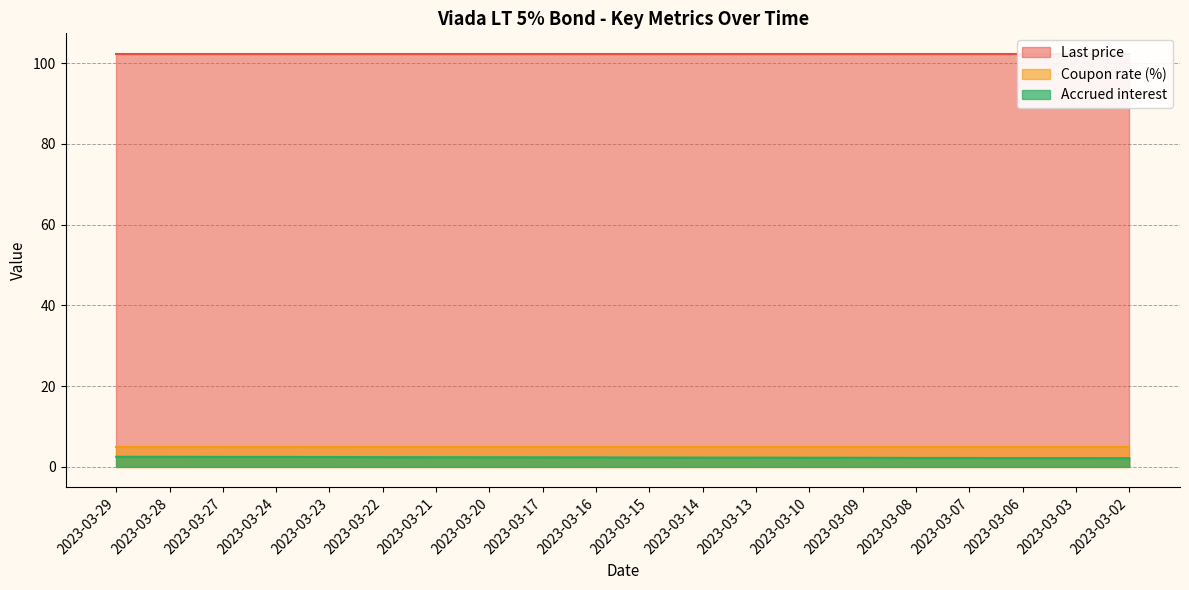

Reading right to left, extract all data points from this chart.

2023-03-02=2.1	2023-03-03=2.2	2023-03-06=2.2	2023-03-07=2.2	2023-03-08=2.2	2023-03-09=2.2	2023-03-10=2.3	2023-03-13=2.3	2023-03-14=2.3	2023-03-15=2.3	2023-03-16=2.3	2023-03-17=2.3	2023-03-20=2.4	2023-03-21=2.4	2023-03-22=2.4	2023-03-23=2.4	2023-03-24=2.4	2023-03-27=2.5	2023-03-28=2.5	2023-03-29=2.5